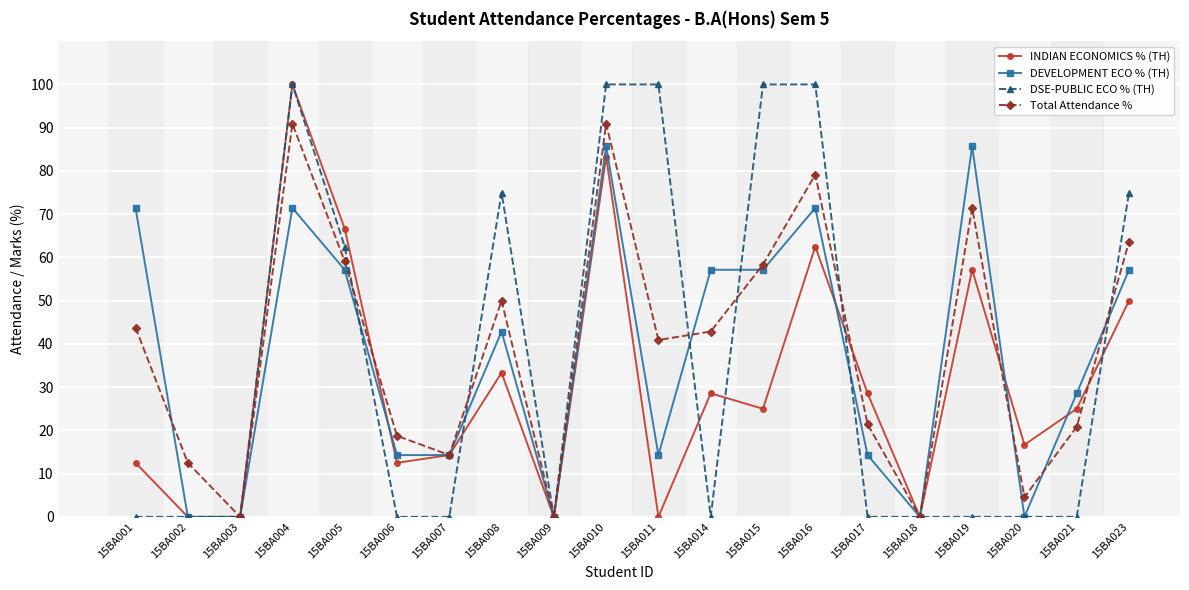

What is the greatest value displayed?

100.0